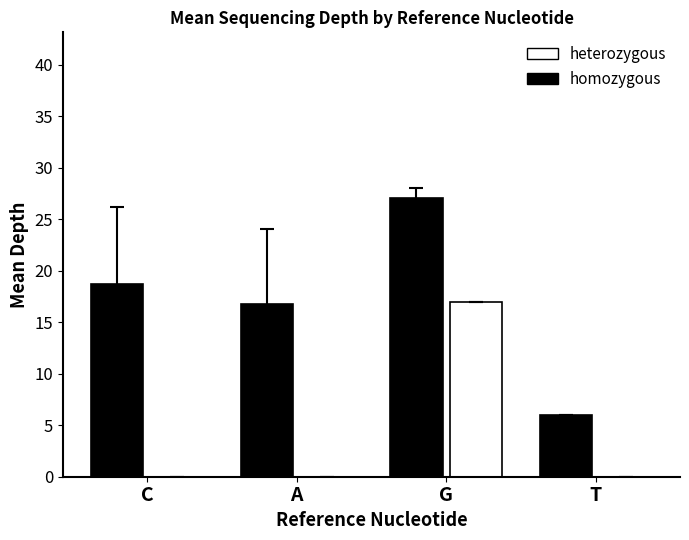

Reading left to right, transcribe all the data shown in this chart.

homozygous: C=18.7	A=16.8	G=27.0	T=6.0
heterozygous: C=0.0	A=0.0	G=17.0	T=0.0